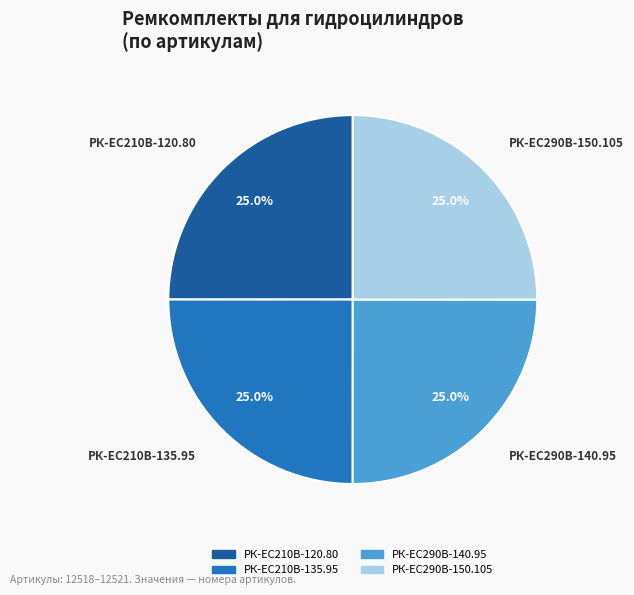

Approximately how many times larger is the value at РК-EC210В-120.80 compared to РК-ЕС290В-150.105?

1.0